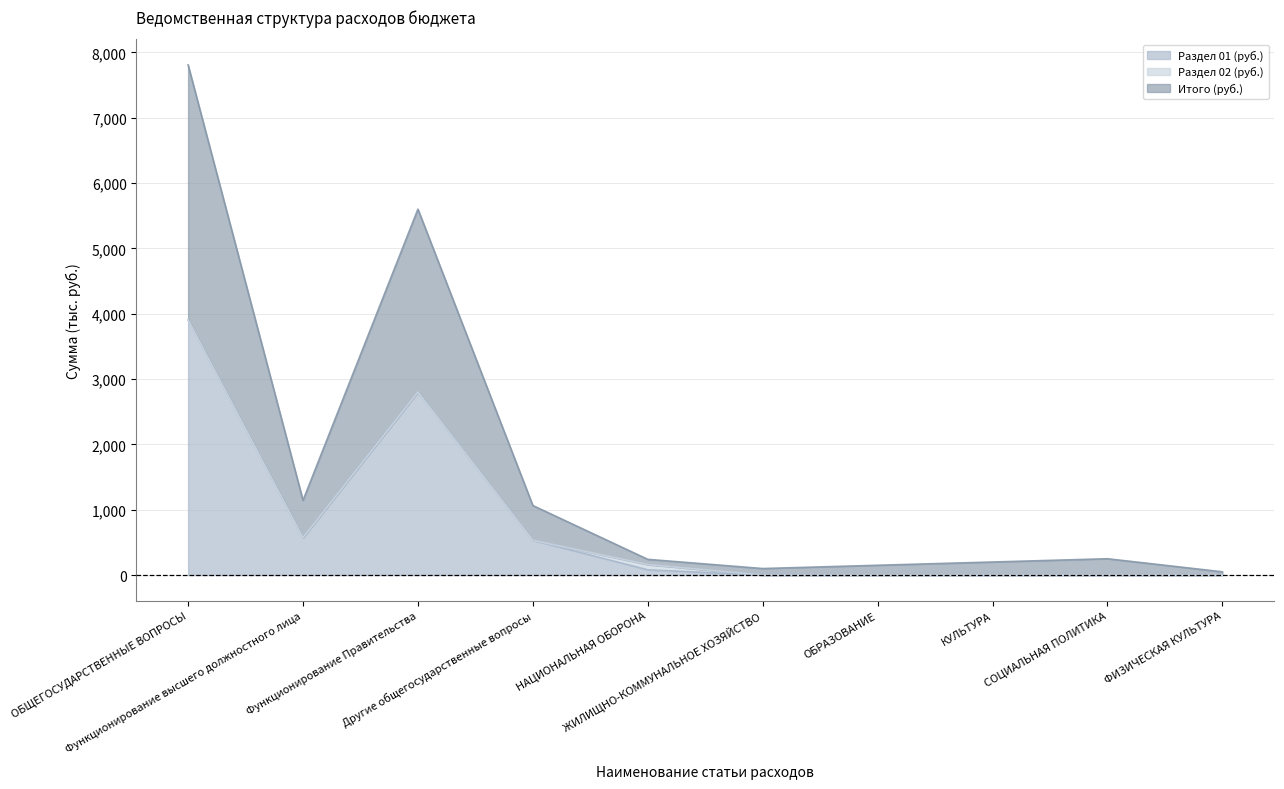

What is the difference between the Раздел 01 (руб.) values at ЖИЛИЩНО-КОММУНАЛЬНОЕ ХОЗЯЙСТВО and Функционирование высшего должностного лица?

571.8